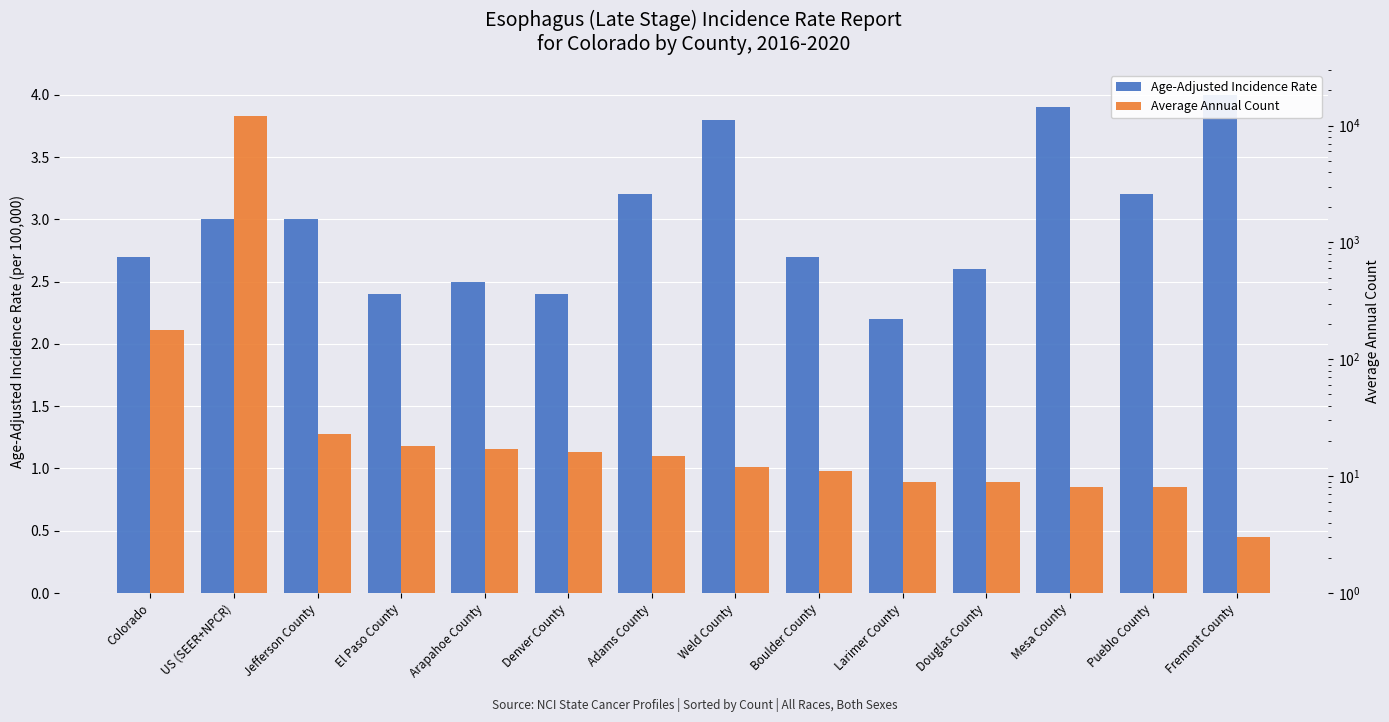

What value does the Age-Adjusted Incidence Rate series have at Colorado?

2.7